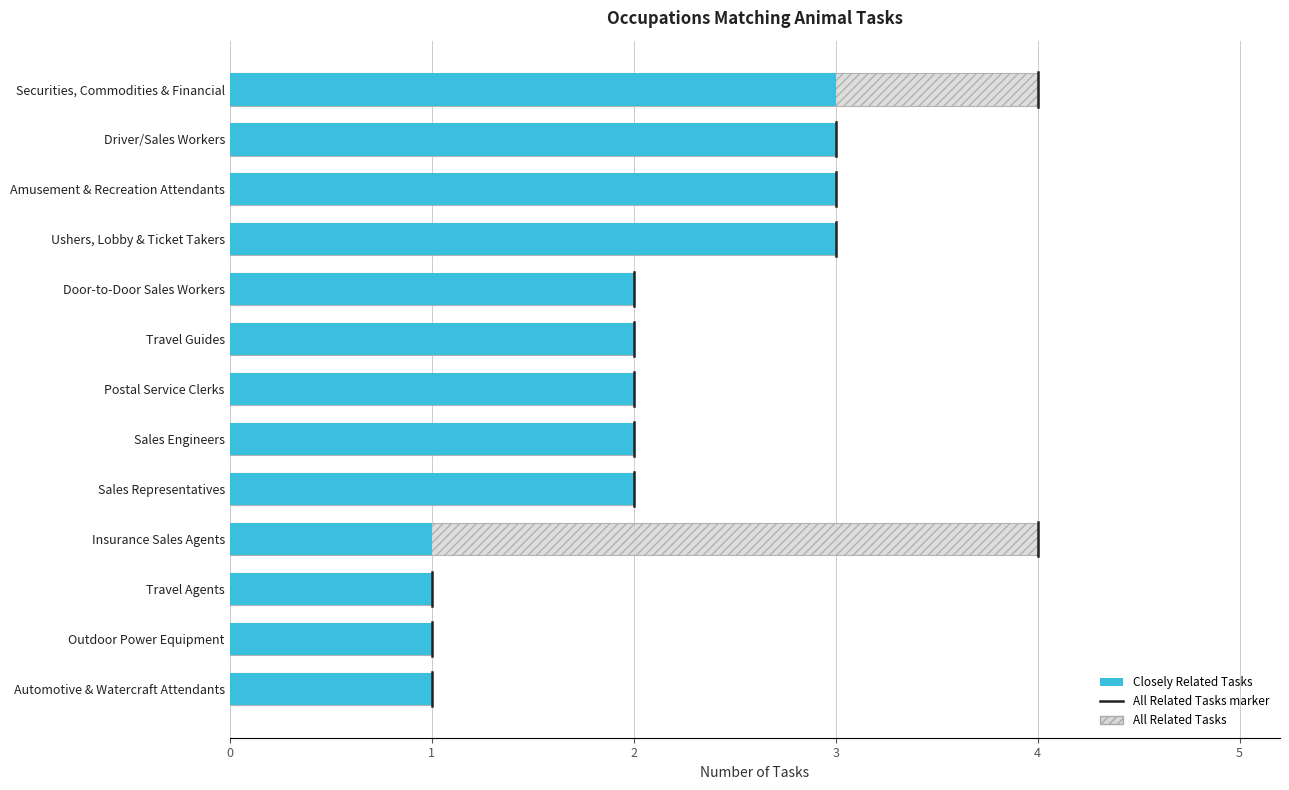

Which series has the largest range (max minus min)?

All Related Tasks